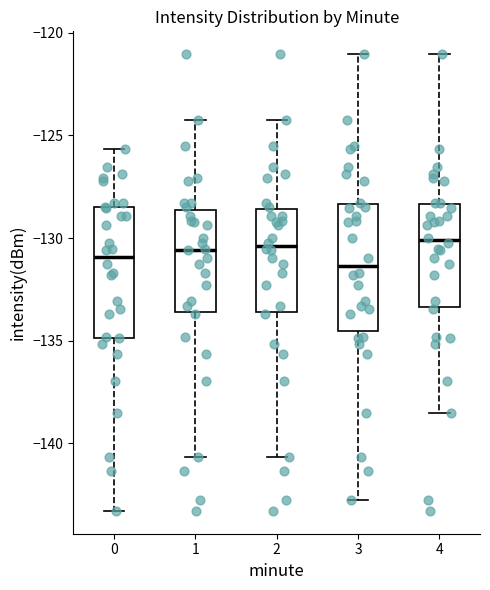

Reading left to right, read every box against the y-axis: the position of its median line, the range the box covers, and the ends of its whiskers. The values are not printed on the chart, so give them approximately, as read against the axis.

0: median -131.0, box -135.0 to -128.5, whiskers -143.5 to -125.5
1: median -130.5, box -133.5 to -128.5, whiskers -140.5 to -124.0
2: median -130.5, box -133.5 to -128.5, whiskers -140.5 to -124.0
3: median -131.5, box -134.5 to -128.5, whiskers -142.5 to -121.0
4: median -130.0, box -133.5 to -128.5, whiskers -138.5 to -121.0